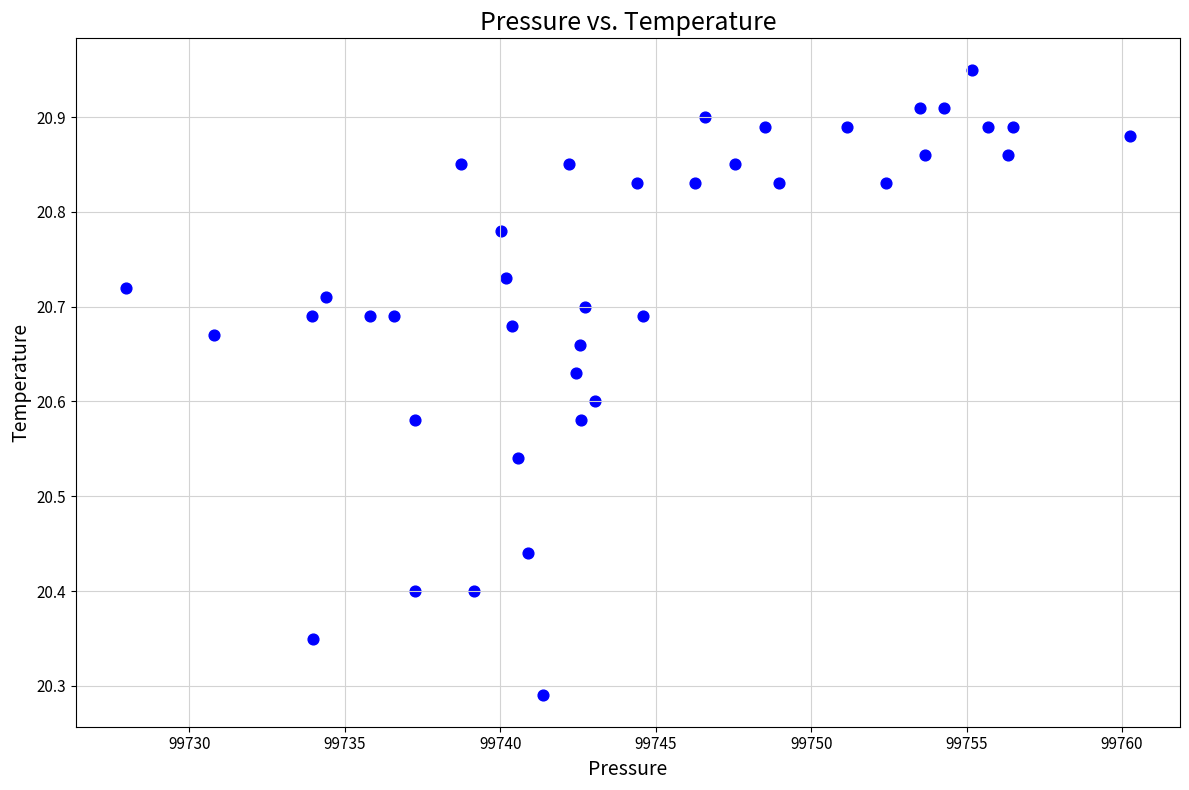

What is the range of Y values (max minus min)?

0.7